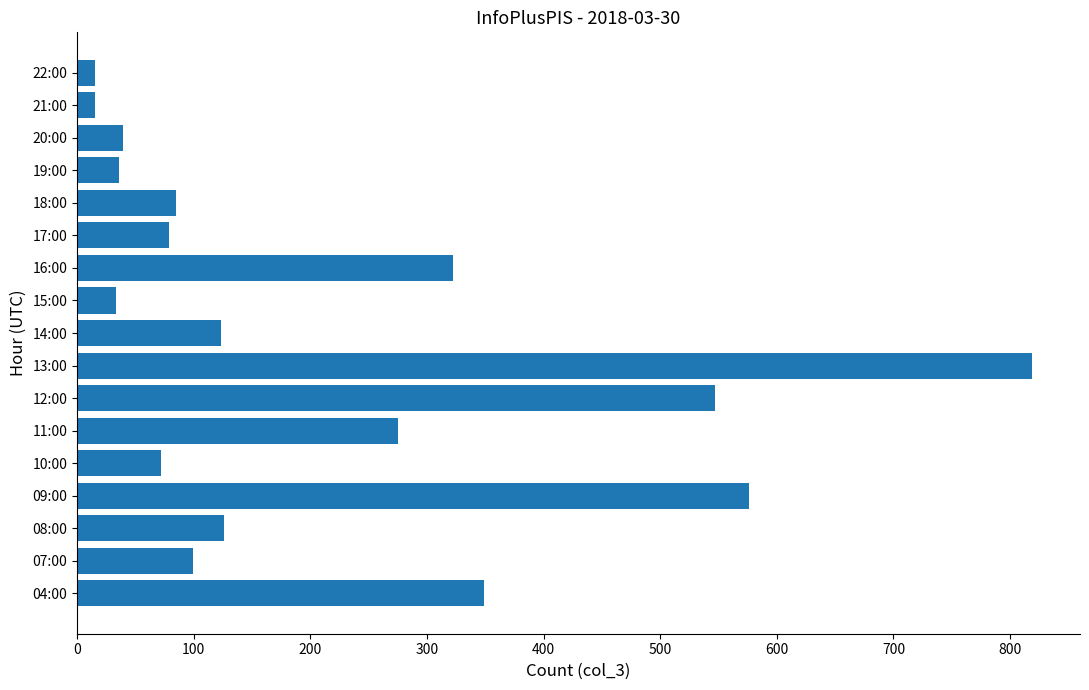

How many data points does each series have?

17